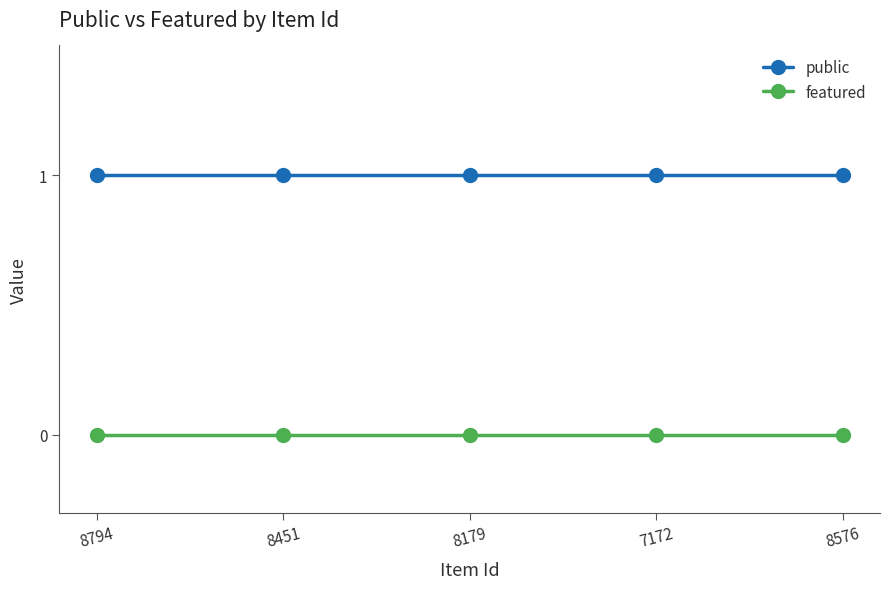

What is the greatest value displayed?

1